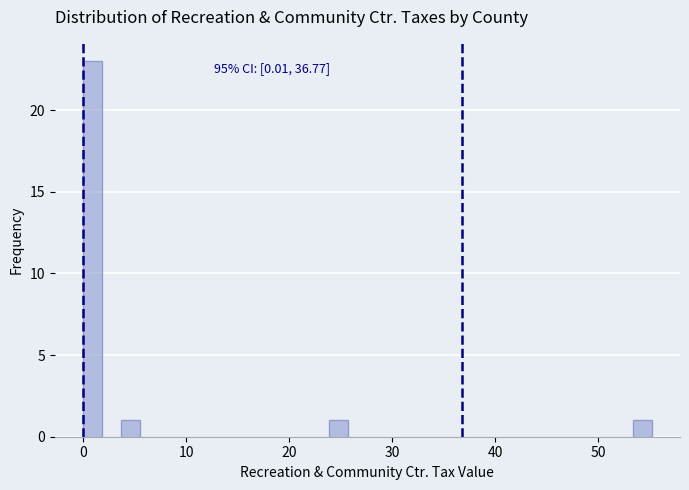

Around what value on the x-axis is the tallest bar? Give the approximate position of its centre, as read against the axis.

1